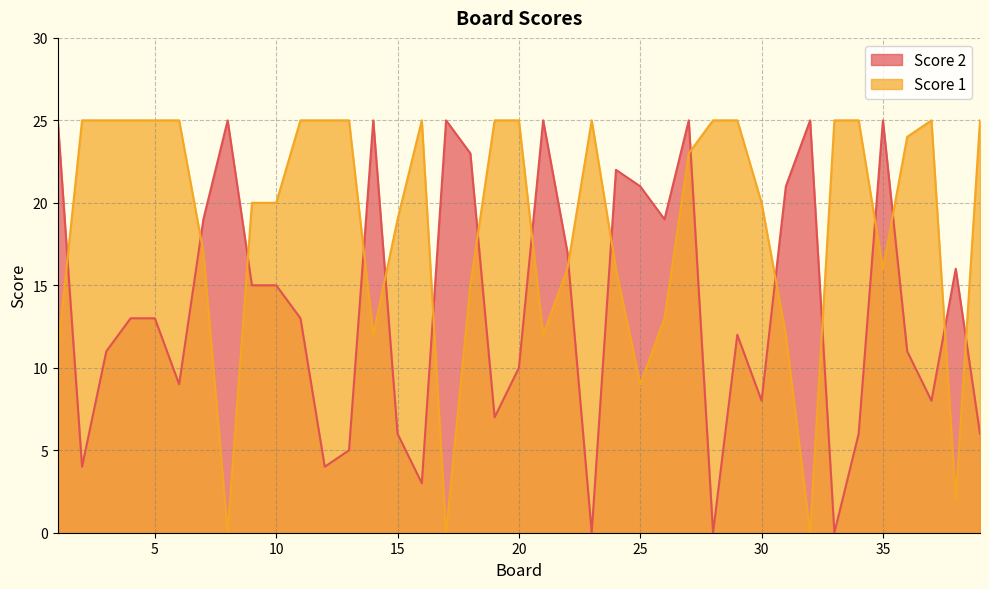

Does the chart display data point markers on the line(s)?

No